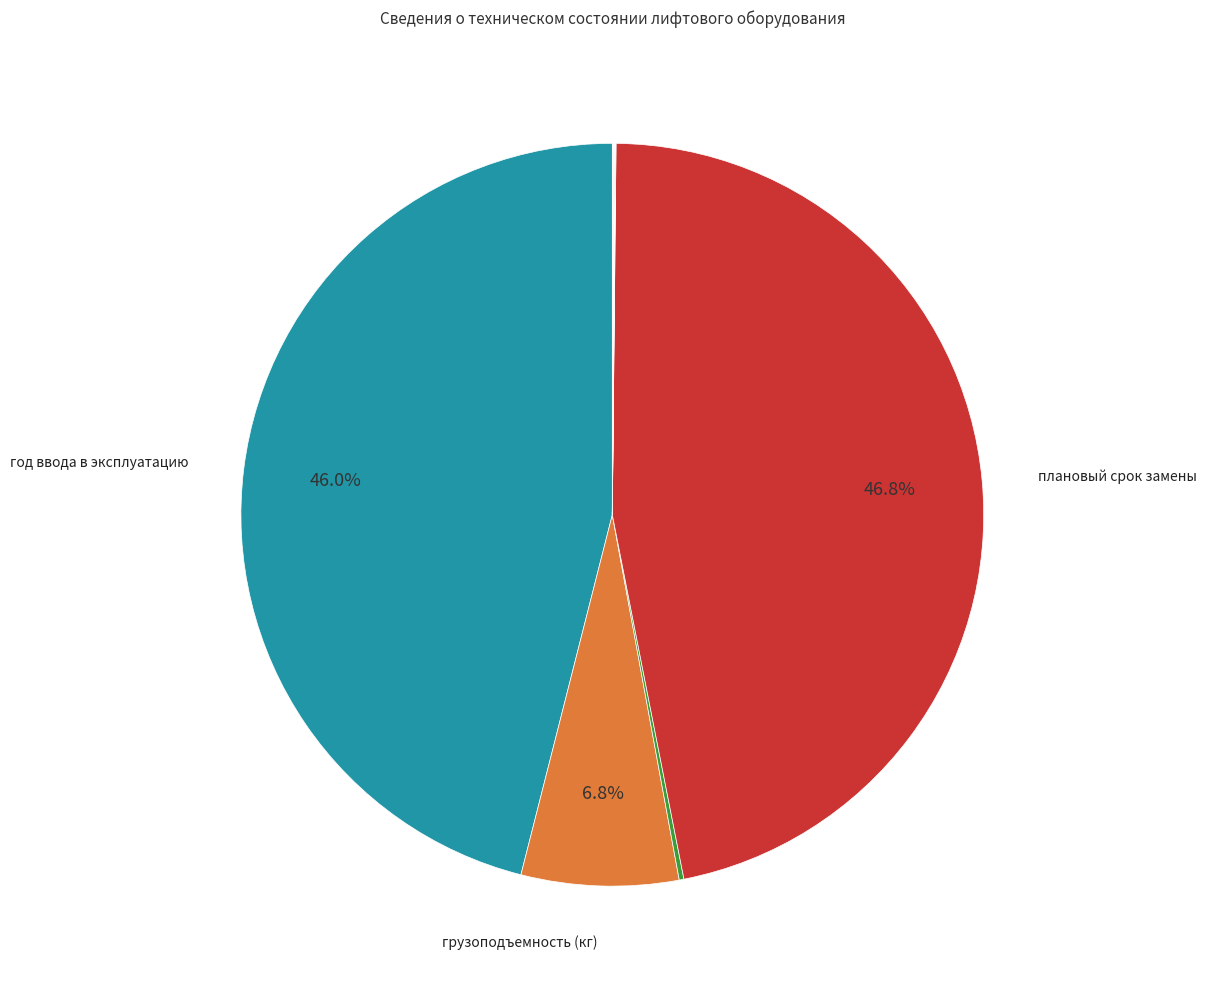

Is there a majority slice in this chart?

No